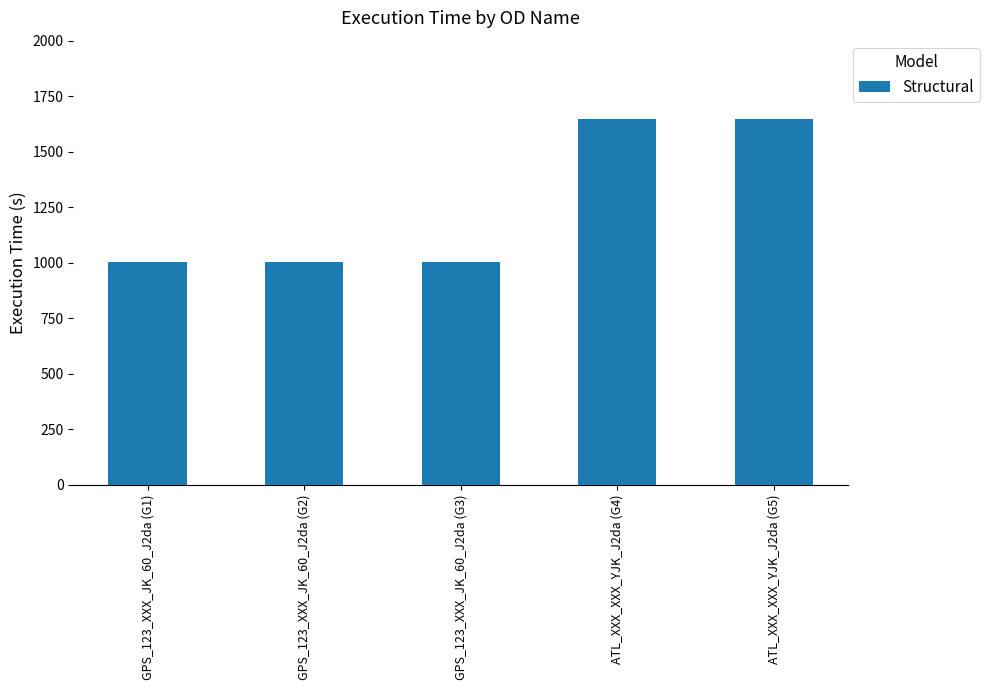

What is the greatest value displayed?

1649